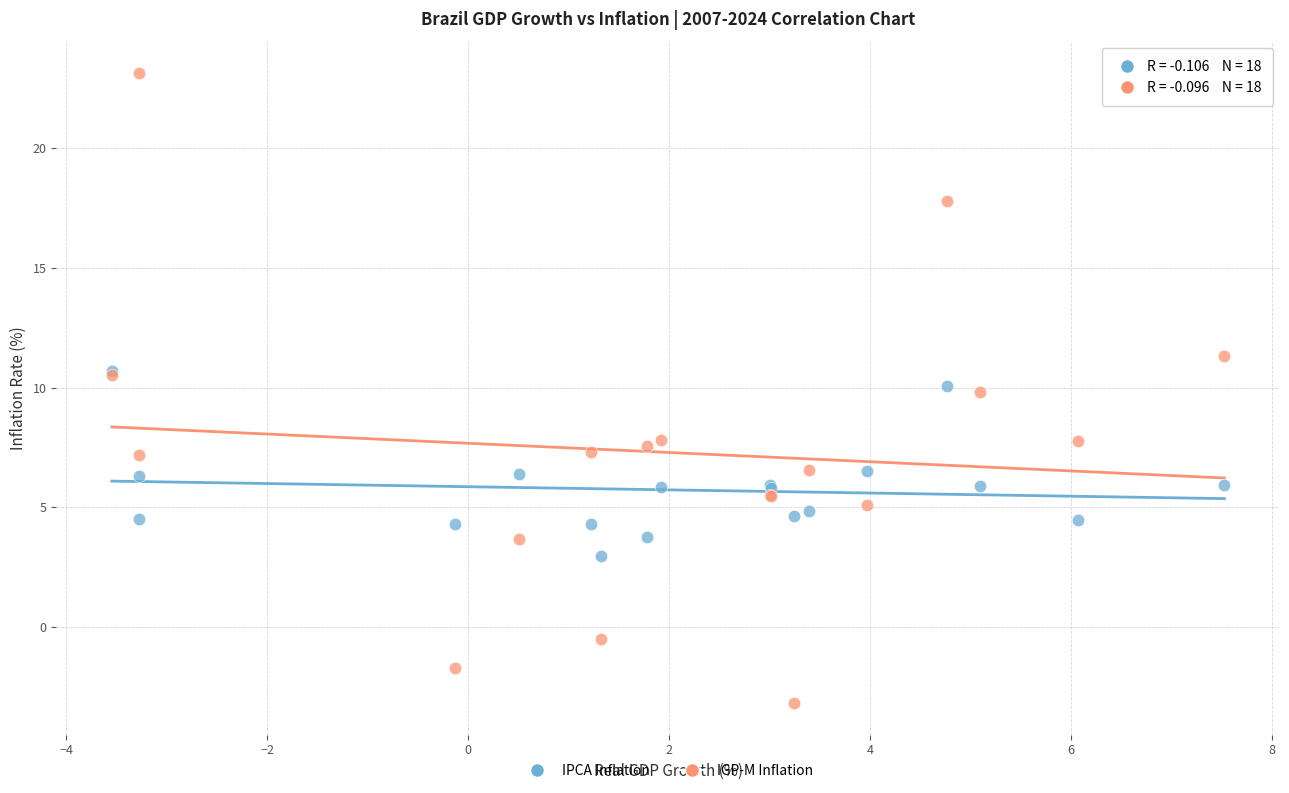

Which series reaches the minimum Y coordinate?

IGP-M Inflation